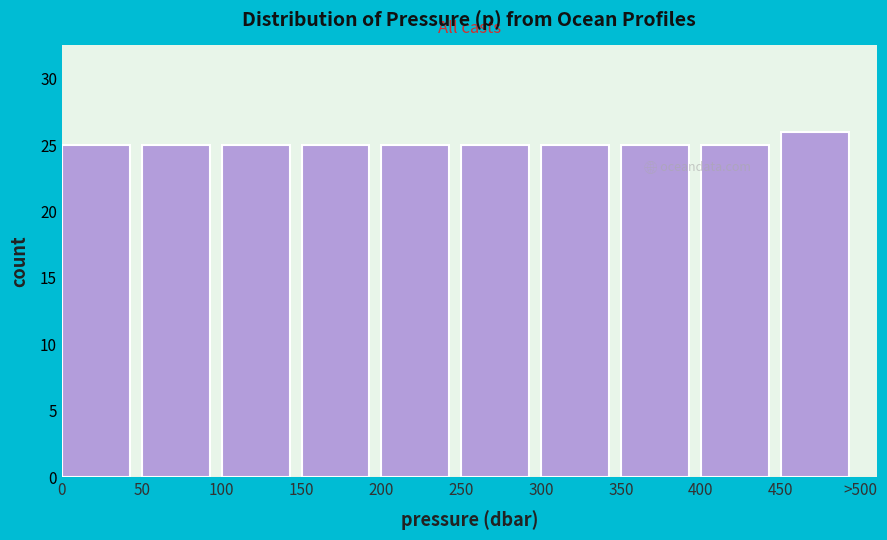

Reading left to right, transcribe all the data shown in this chart.

25	25	25	25	25	25	25	25	25	26